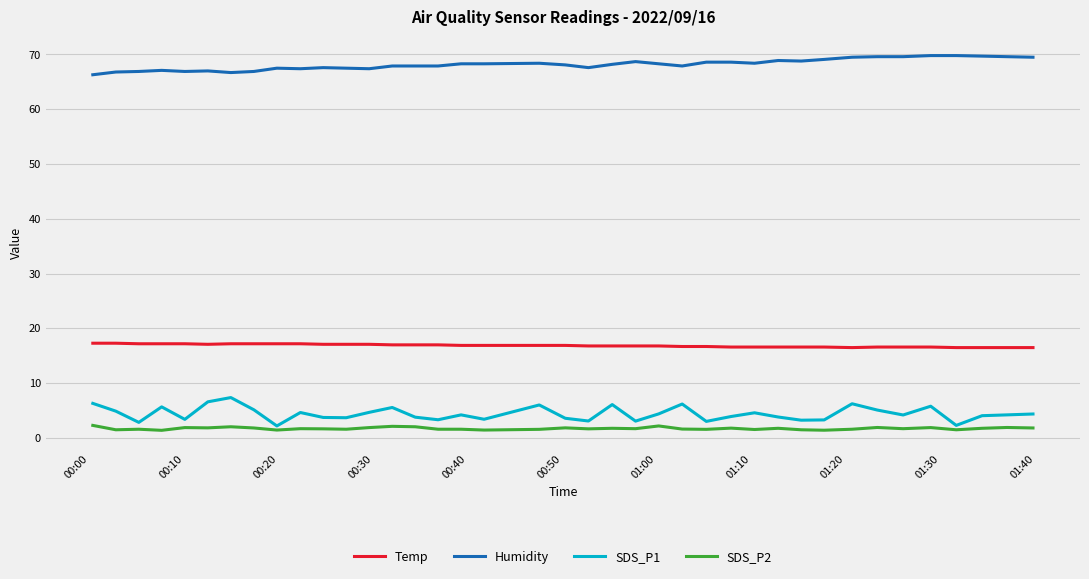

List the series in order of their peak value, lowest first.

SDS_P2, SDS_P1, Temp, Humidity